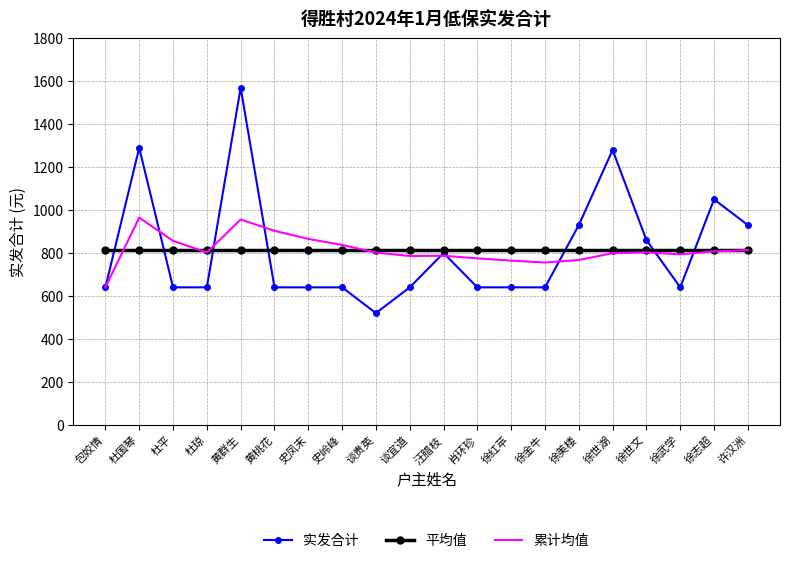

What is the total value across all series at 包姣情?

2093.5